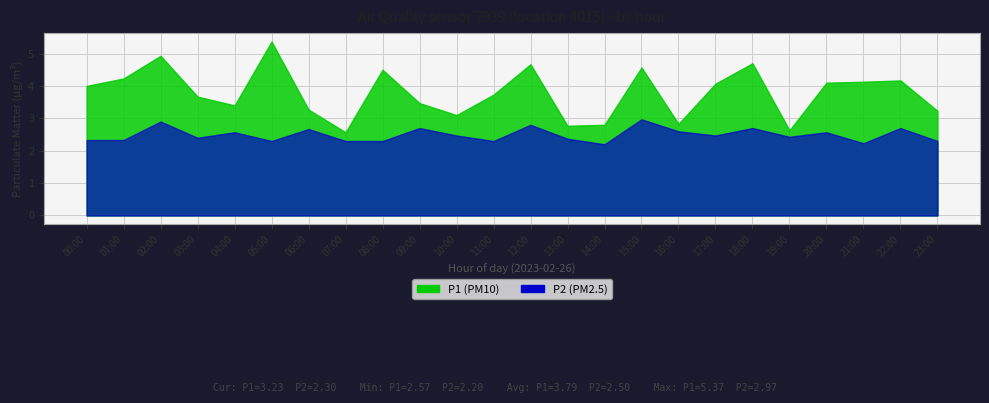

True or false: P1 has a value of 1.8 at 16:00.

False